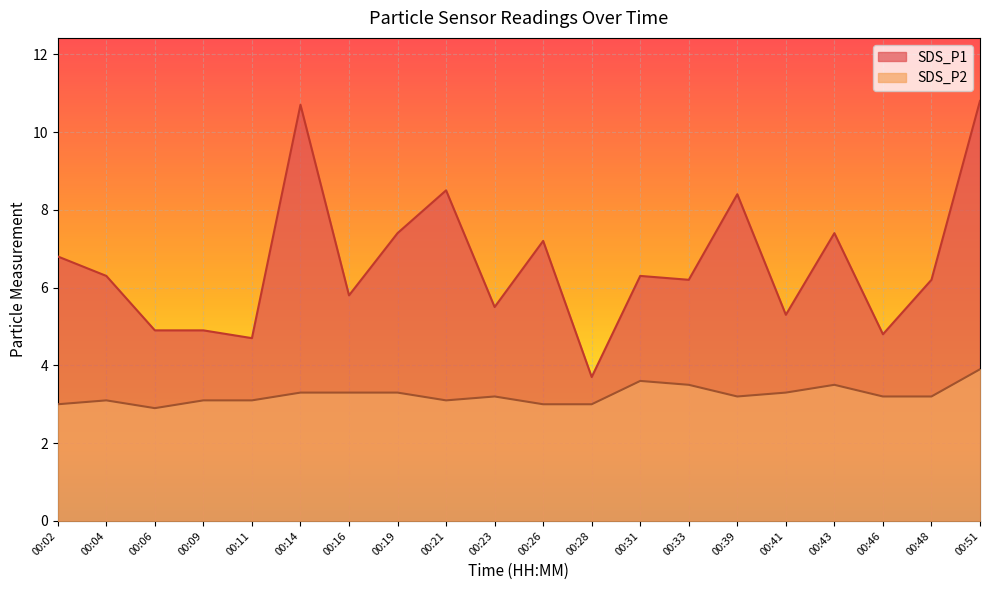

True or false: SDS_P2 and SDS_P1 cross at least once.

False